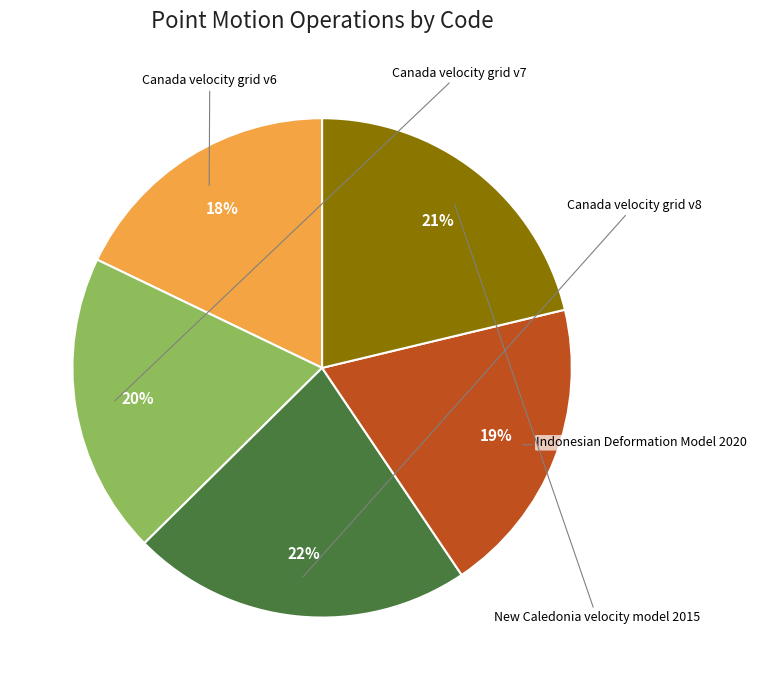

Is there any slice that represents more than half of the pie?

No